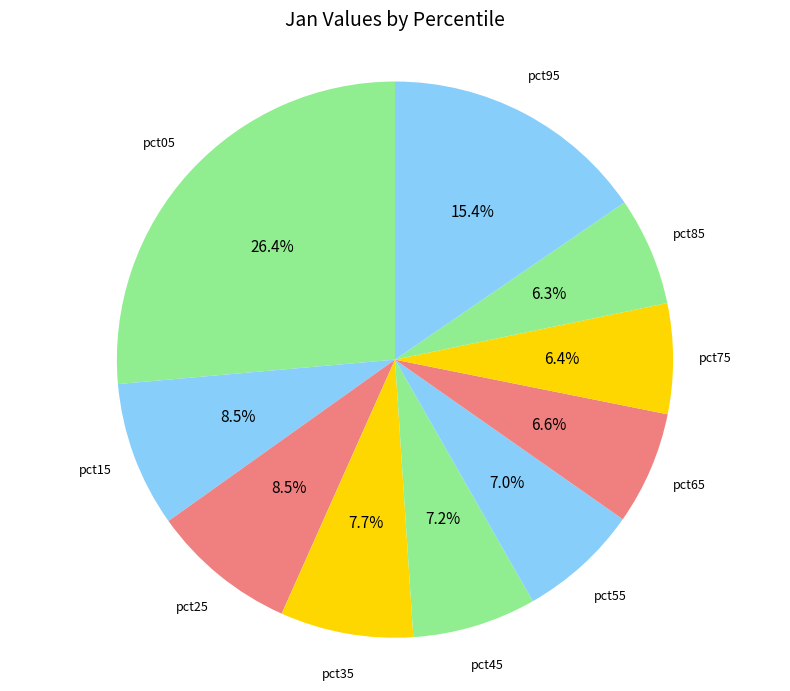

How many slices are in this pie chart?

10